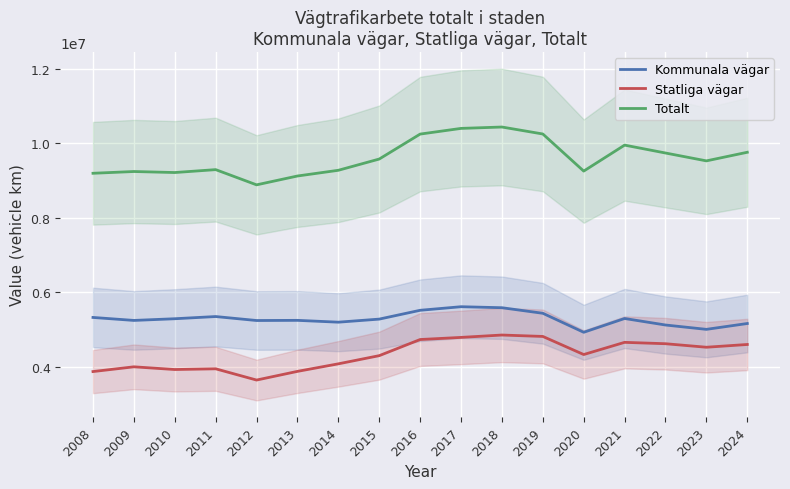

Rank the series by their maximum value, from highest to lowest.

Totalt, Kommunala vägar, Statliga vägar